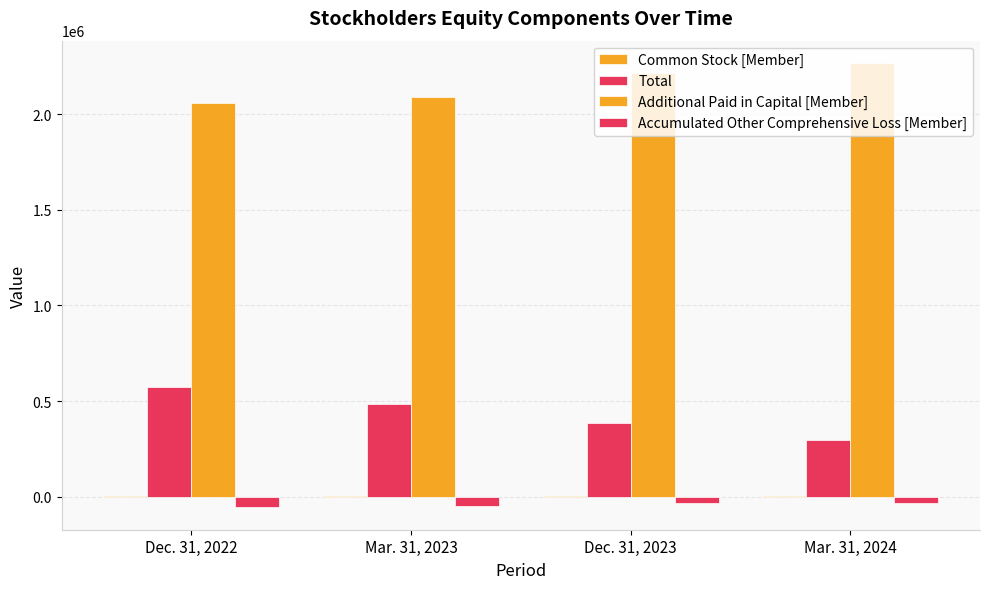

What is the label of the 3rd bar from the right?

Mar. 31, 2023